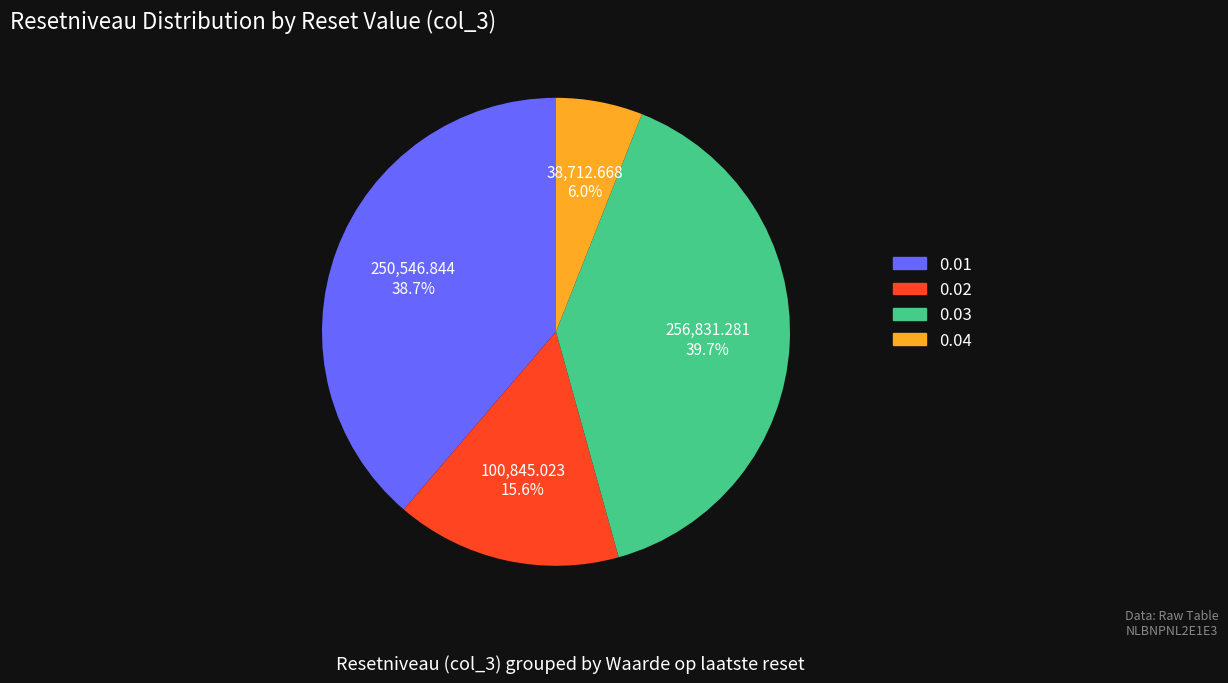

How many segments does this pie chart have?

4